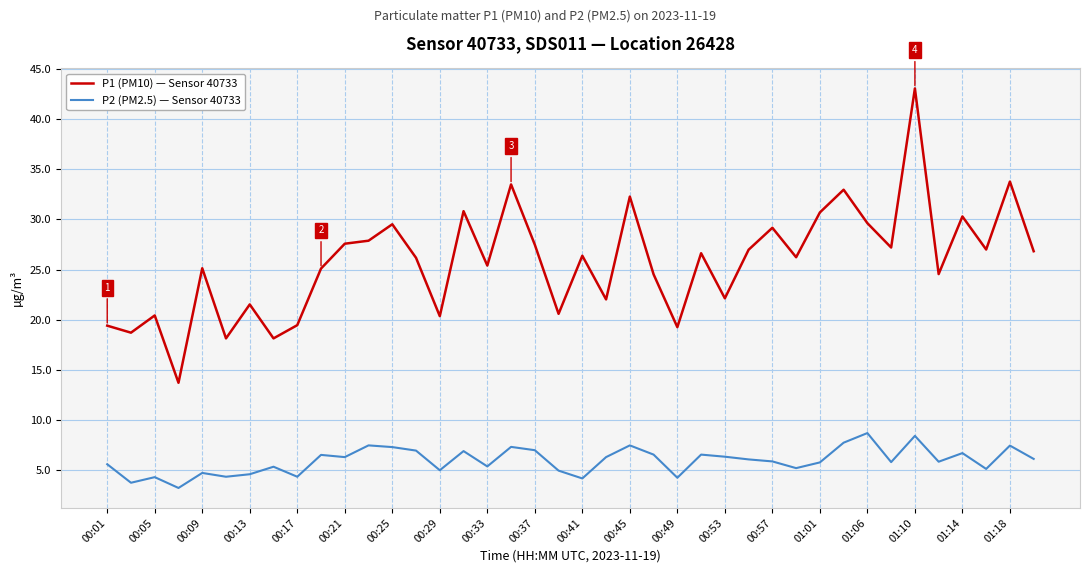

Rank the series by their maximum value, from lowest to highest.

P2 (PM2.5) — Sensor 40733, P1 (PM10) — Sensor 40733